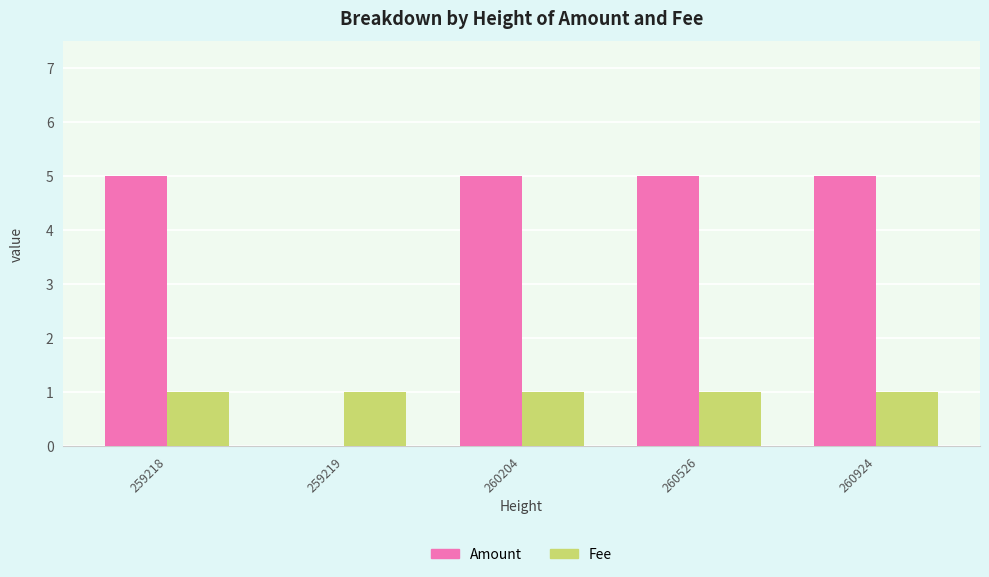

The value of Fee at 259219 is 1. True or false?

True